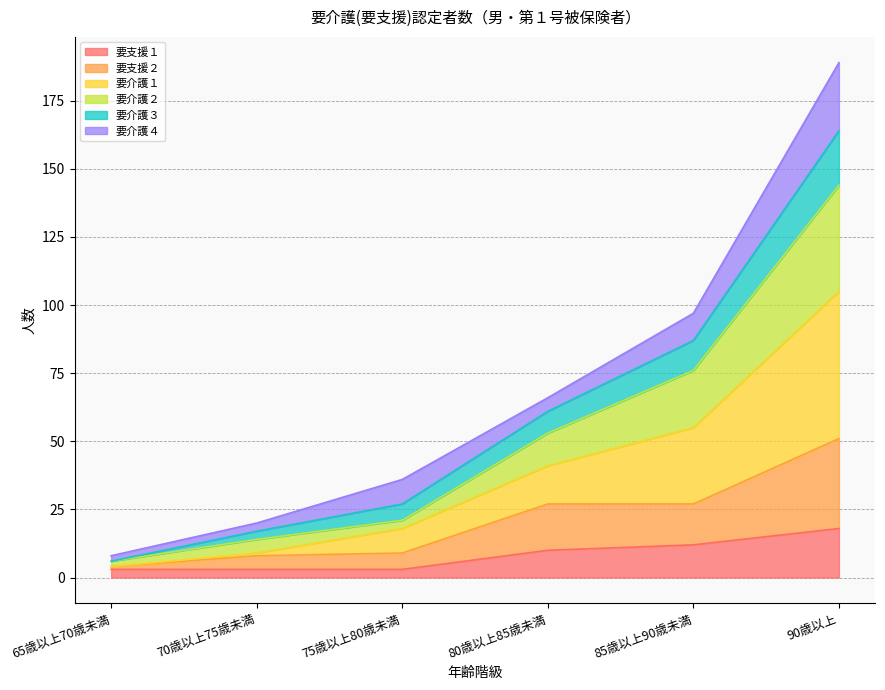

At which category is the sum across all series the highest?

90歳以上